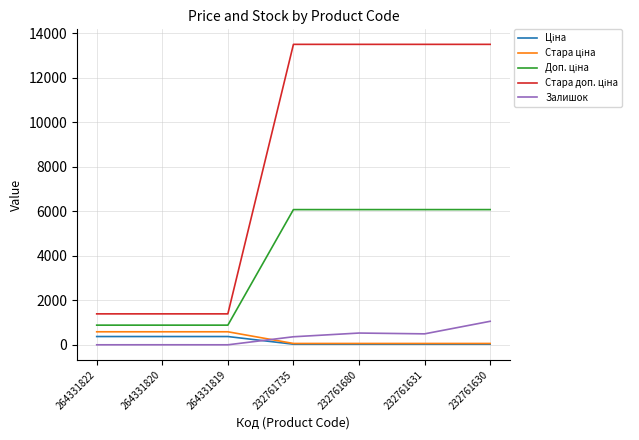

How many categories are shown in the chart?

7